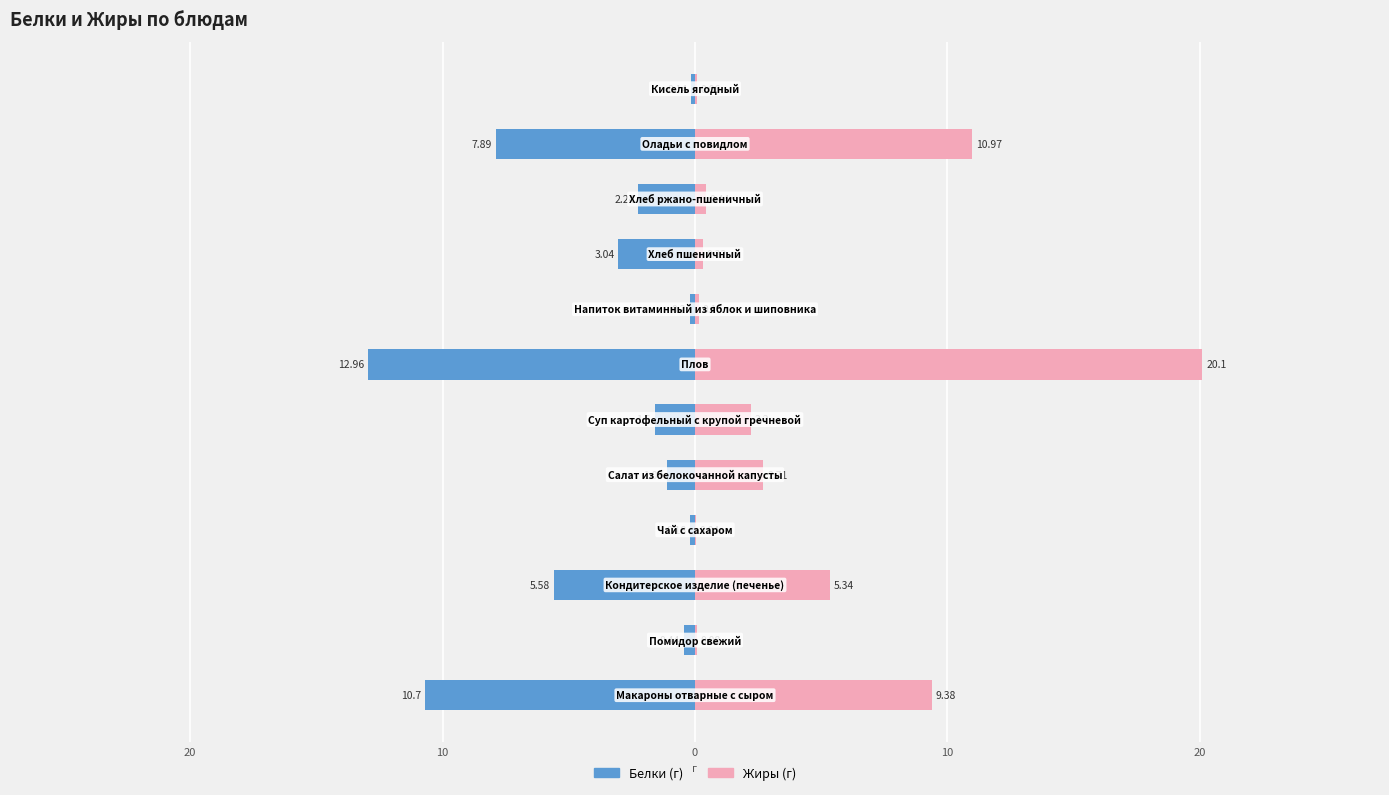

How many categories are shown in the chart?

12